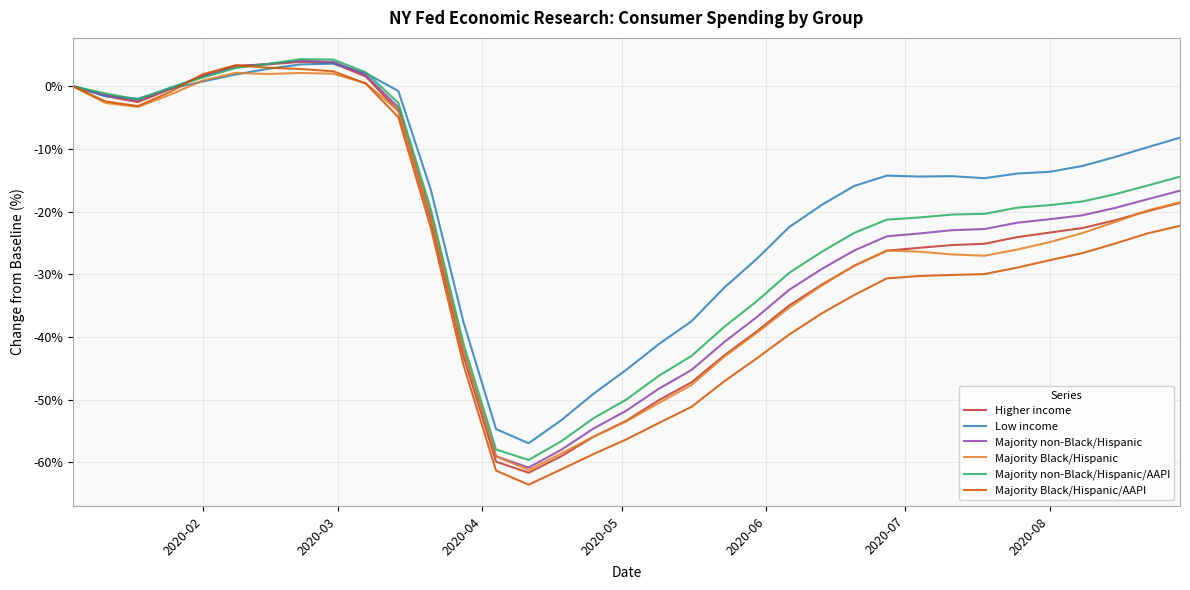

Which series has the widest spread of values?

Majority Black/Hispanic/AAPI